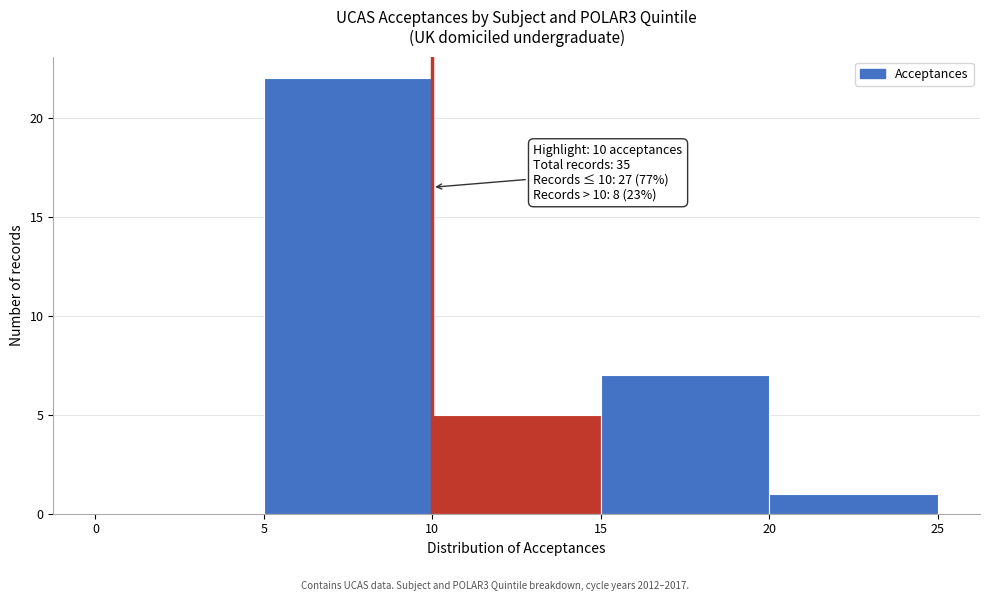

Over which range of the x-axis is the bar tallest?

5 to 10